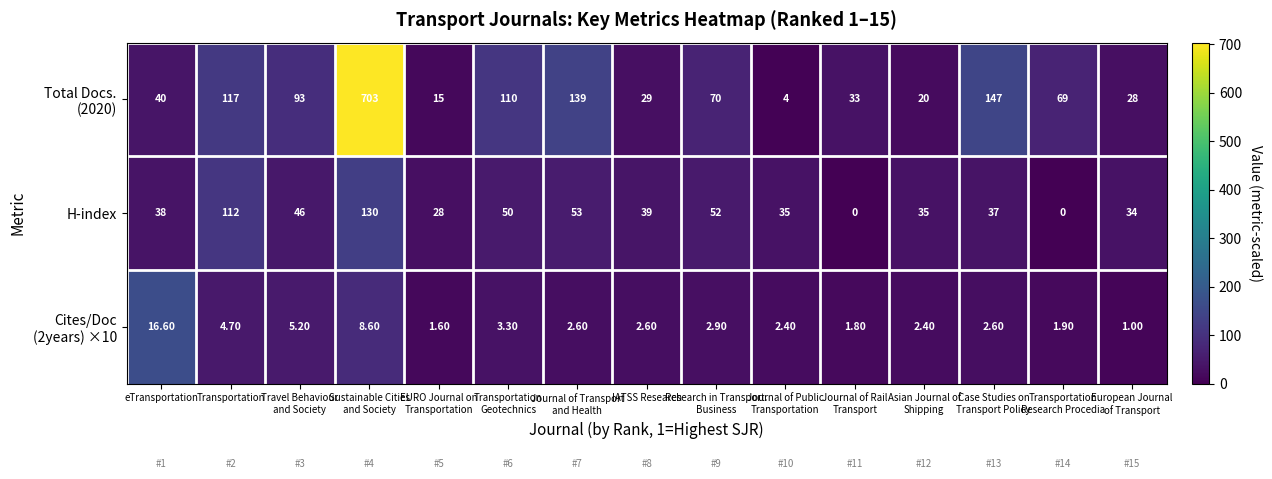

What is the difference between the maximum and second lowest values in the H-index series?

130.0